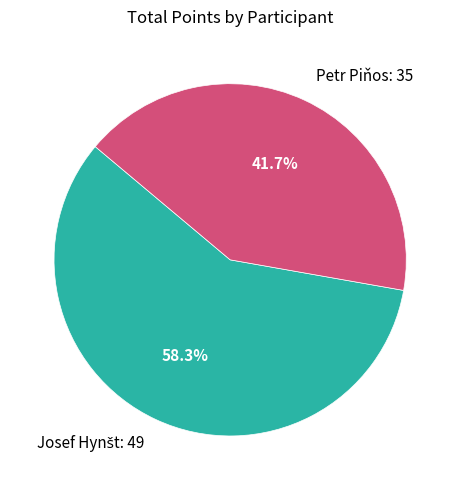

Is there a majority slice in this chart?

Yes